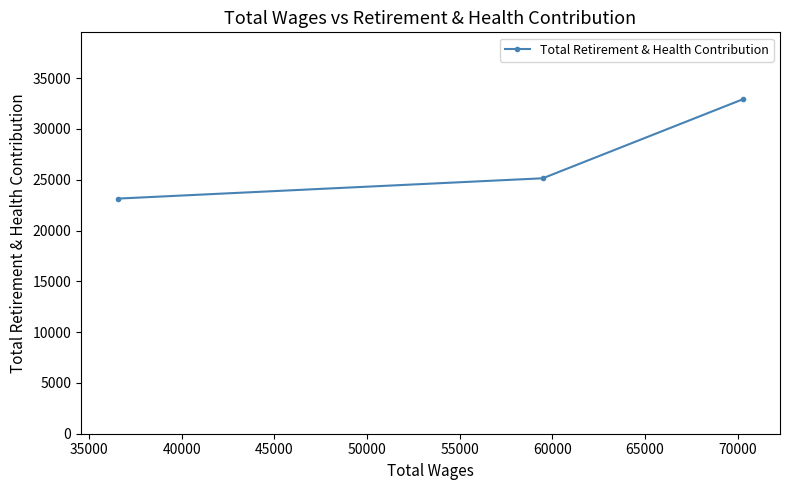

What is the average value?

27072